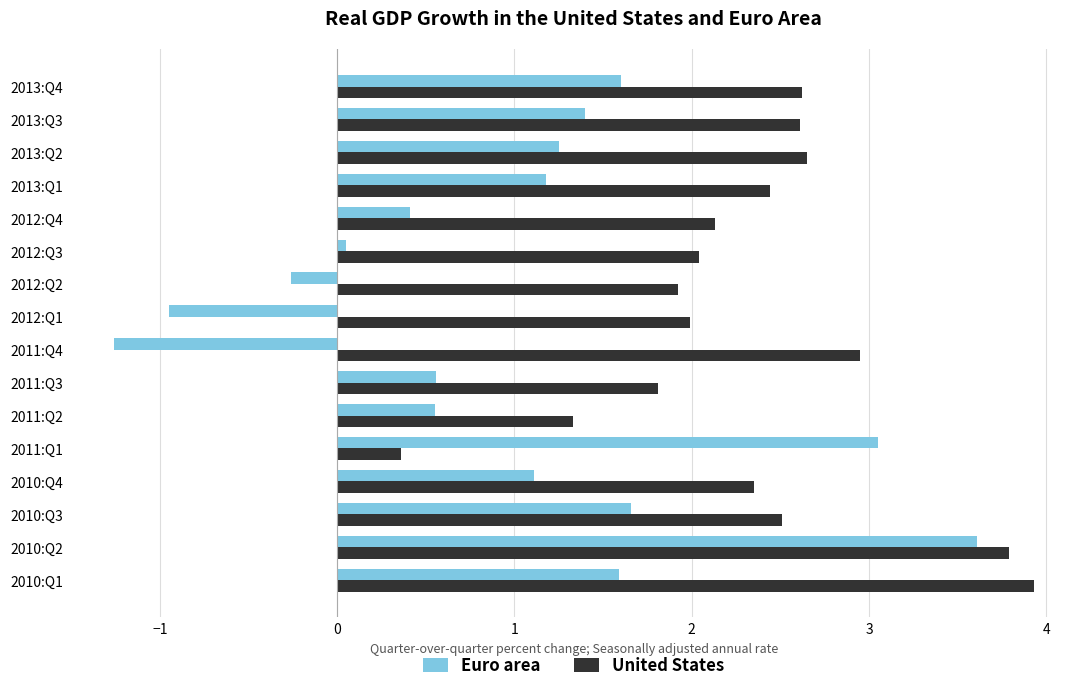

Which series has the largest total across all categories?

United States